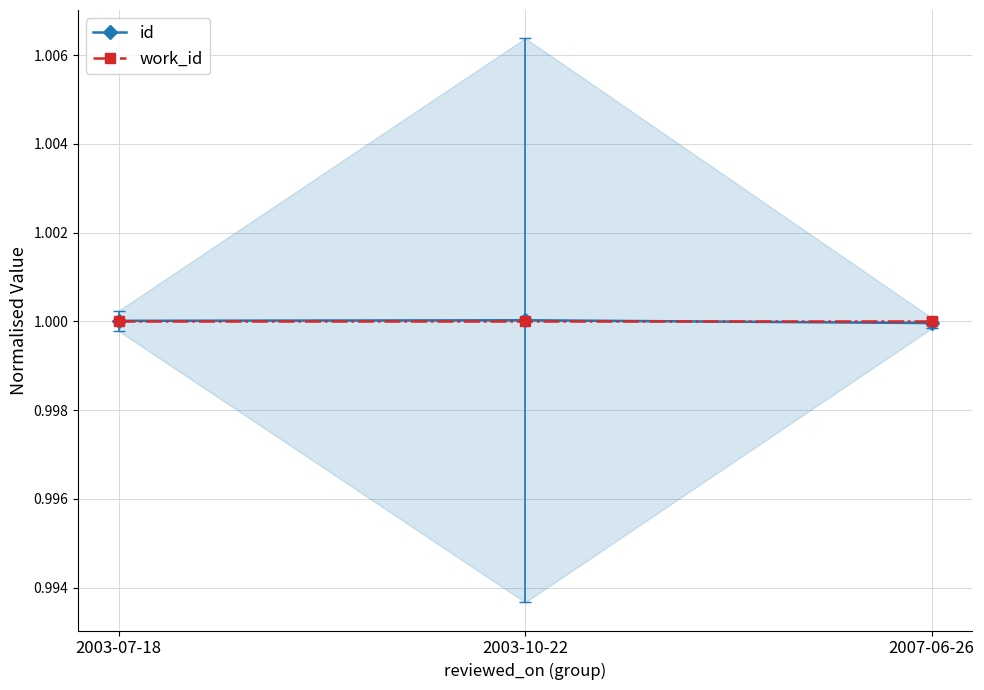

Is it true that id equals 1.0 at 2003-10-22?

True